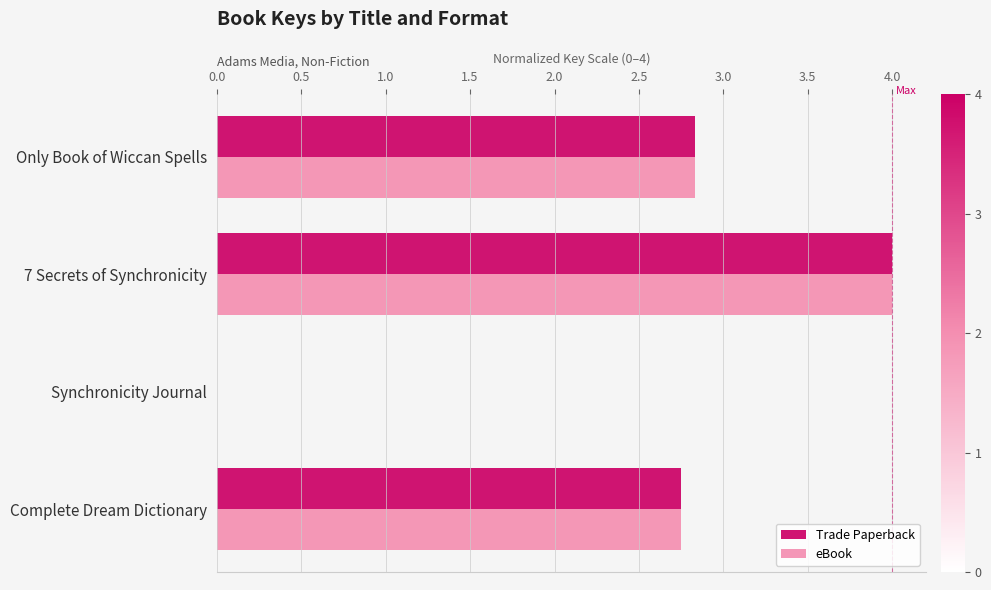

Where is Trade Paperback nearest to the value 1?

Synchronicity Journal